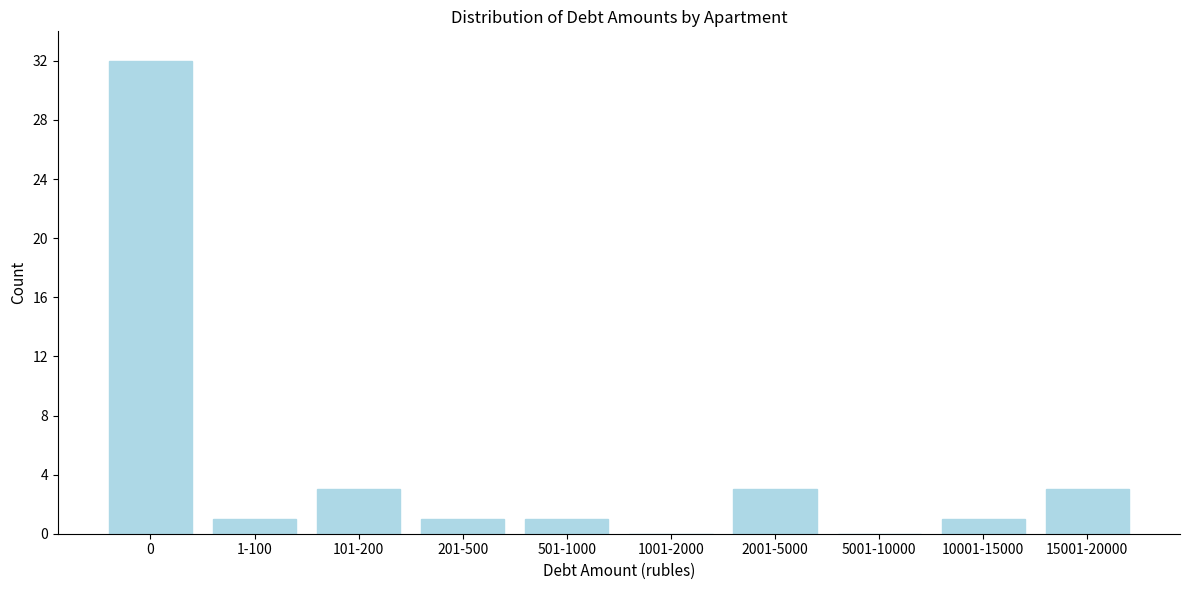

Reading left to right, extract all data points from this chart.

0=32	1-100=1	101-200=3	201-500=1	501-1000=1	1001-2000=0	2001-5000=3	5001-10000=0	10001-15000=1	15001-20000=3